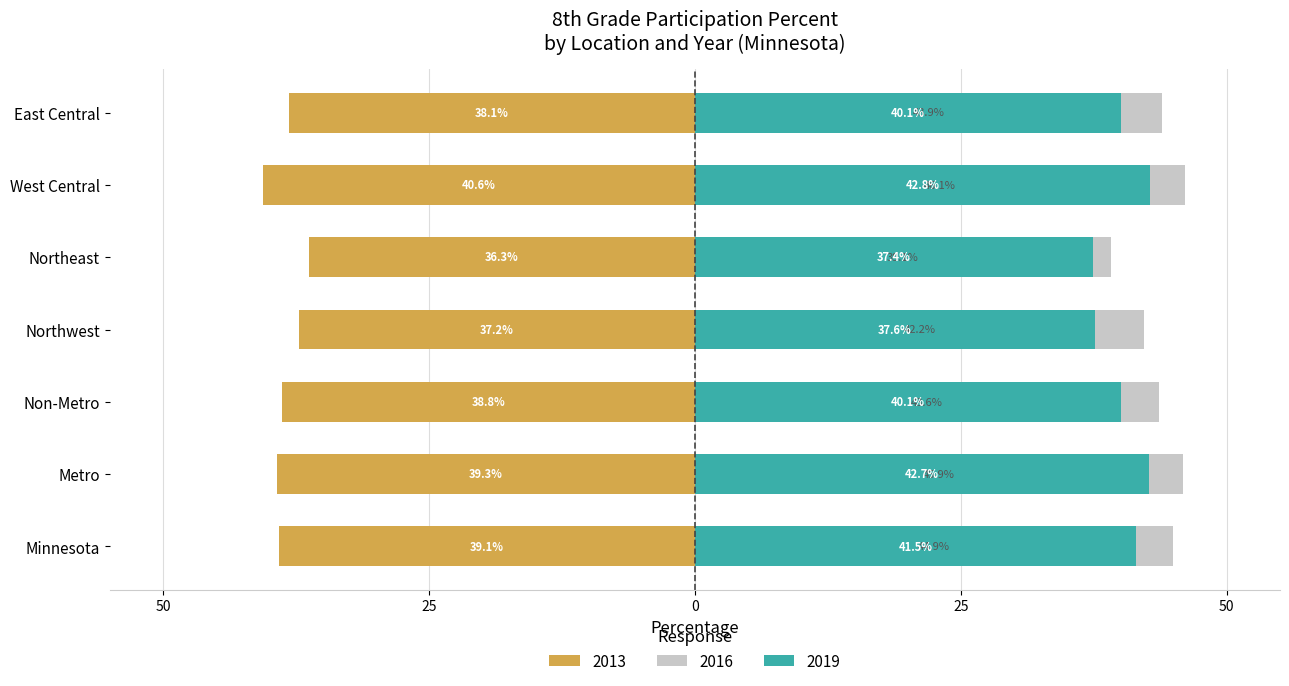

True or false: 2019 has a value of 37.6 at Northwest.

True